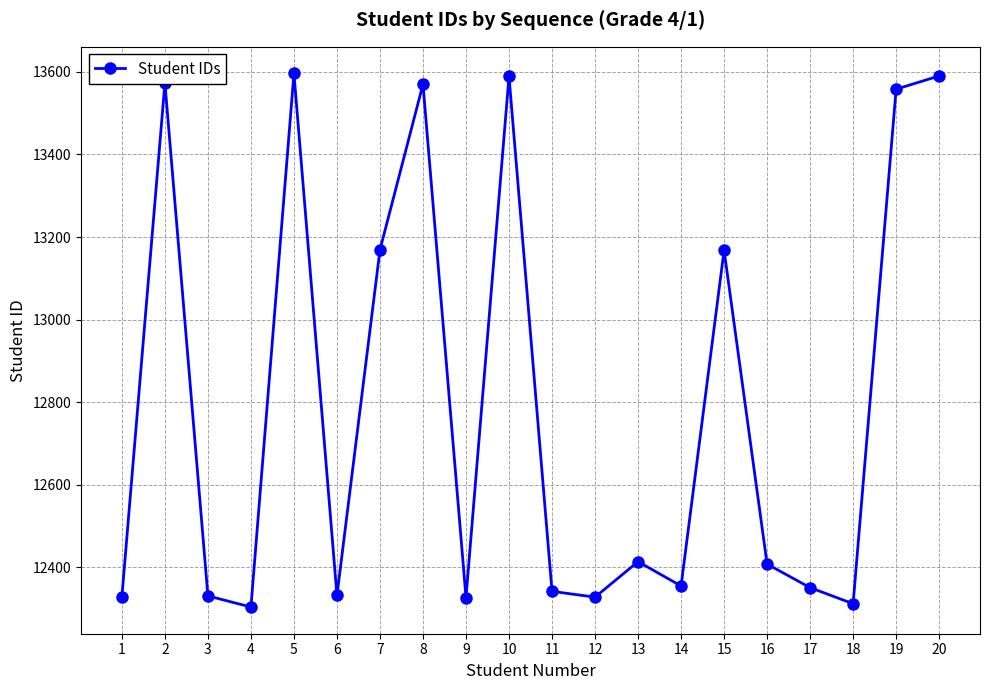

At which category does the data reach its first local peak?

2